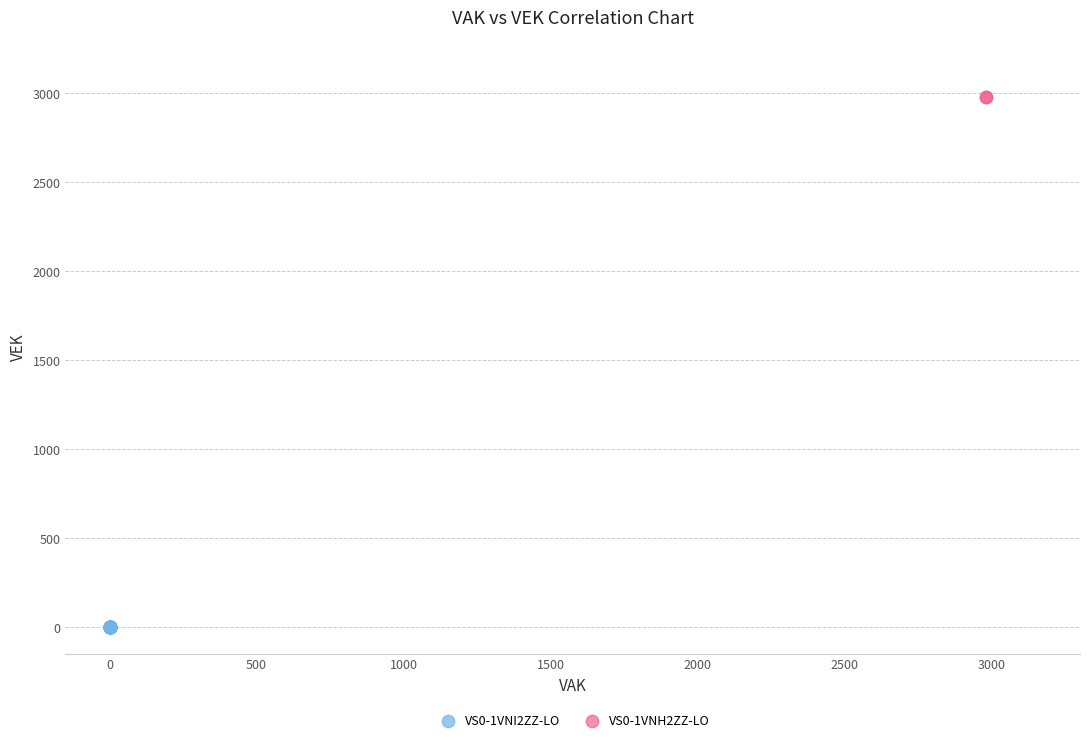

What are all the series names shown in the legend?

VS0-1VNI2ZZ-LO, VS0-1VNH2ZZ-LO